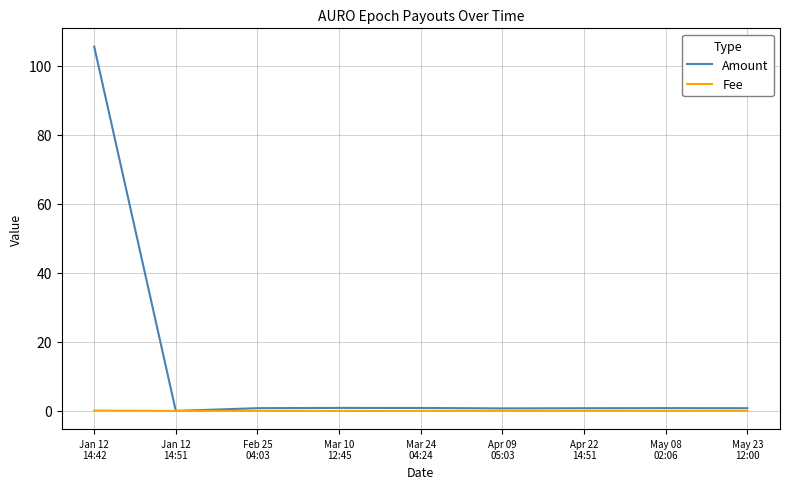

What is the maximum value shown in the chart?

105.6